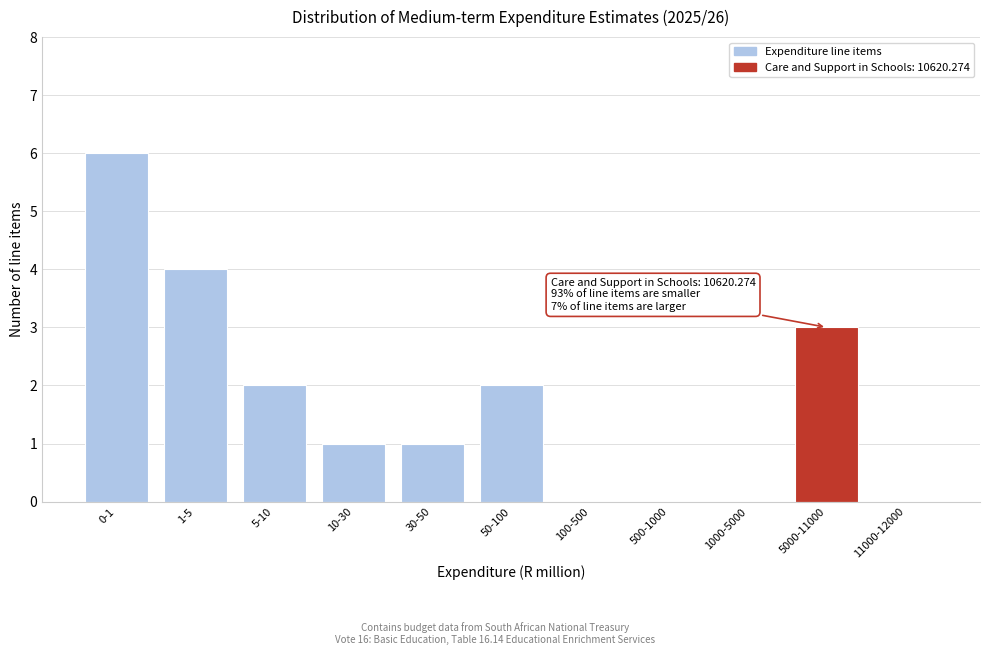

Reading right to left, transcribe all the data shown in this chart.

11000-12000=0	5000-11000=3	1000-5000=0	500-1000=0	100-500=0	50-100=2	30-50=1	10-30=1	5-10=2	1-5=4	0-1=6